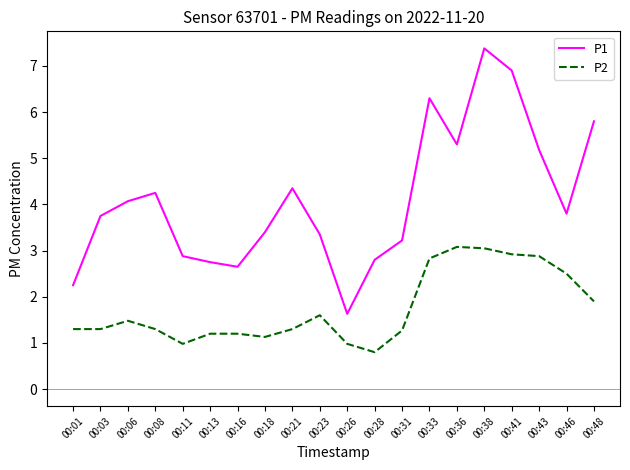

True or false: P1 and P2 cross at least once.

False